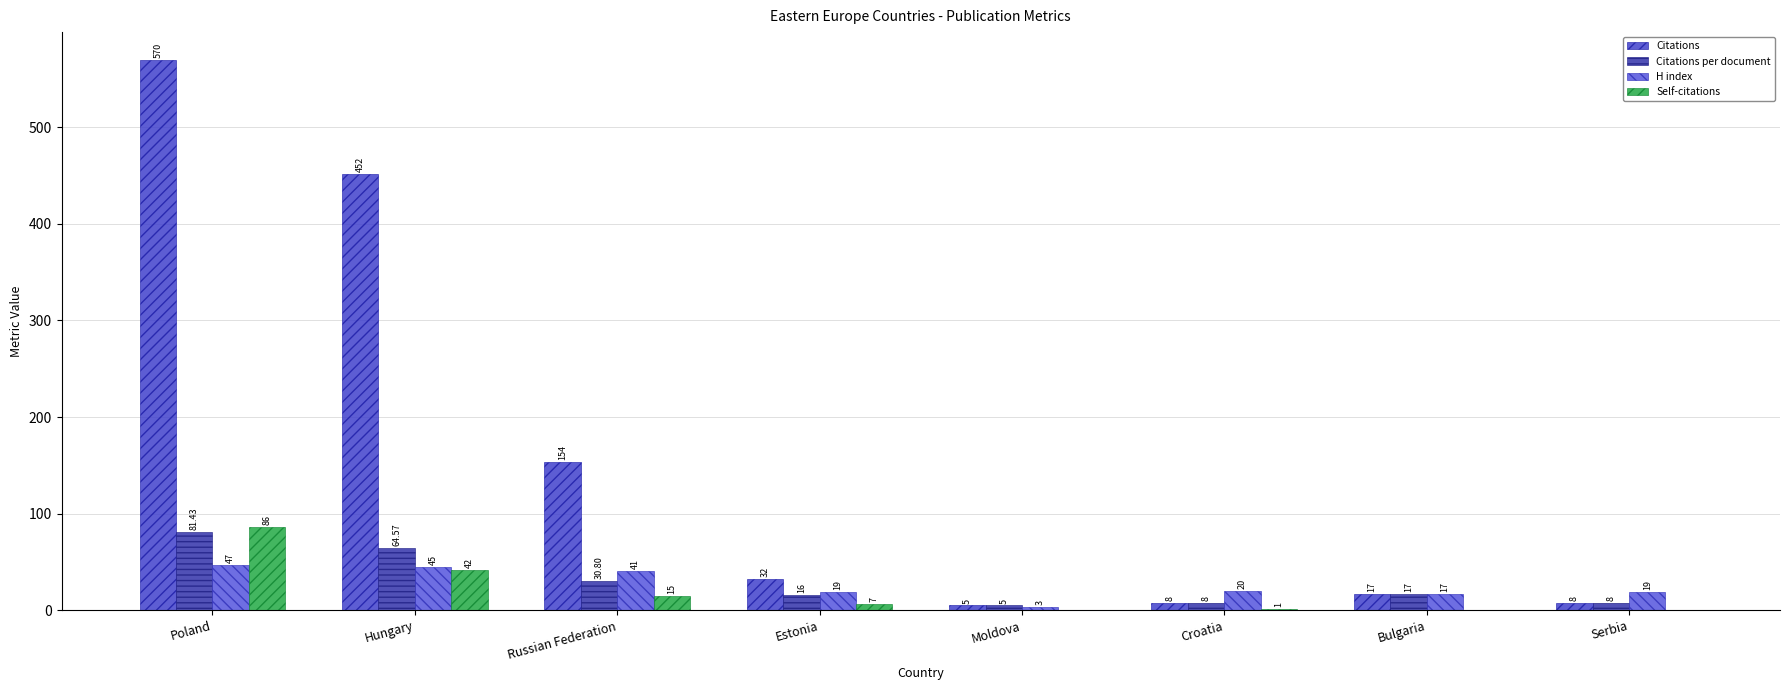

Rank the series at Bulgaria from highest to lowest value.

Citations, Citations per document, H index, Self-citations